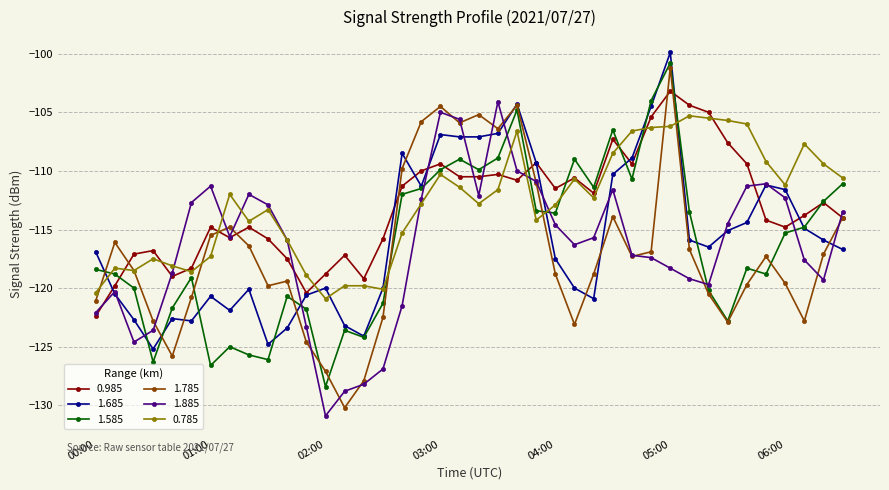

In 1.885, how many points are lower than both neighbors (excluding endpoints)?

7